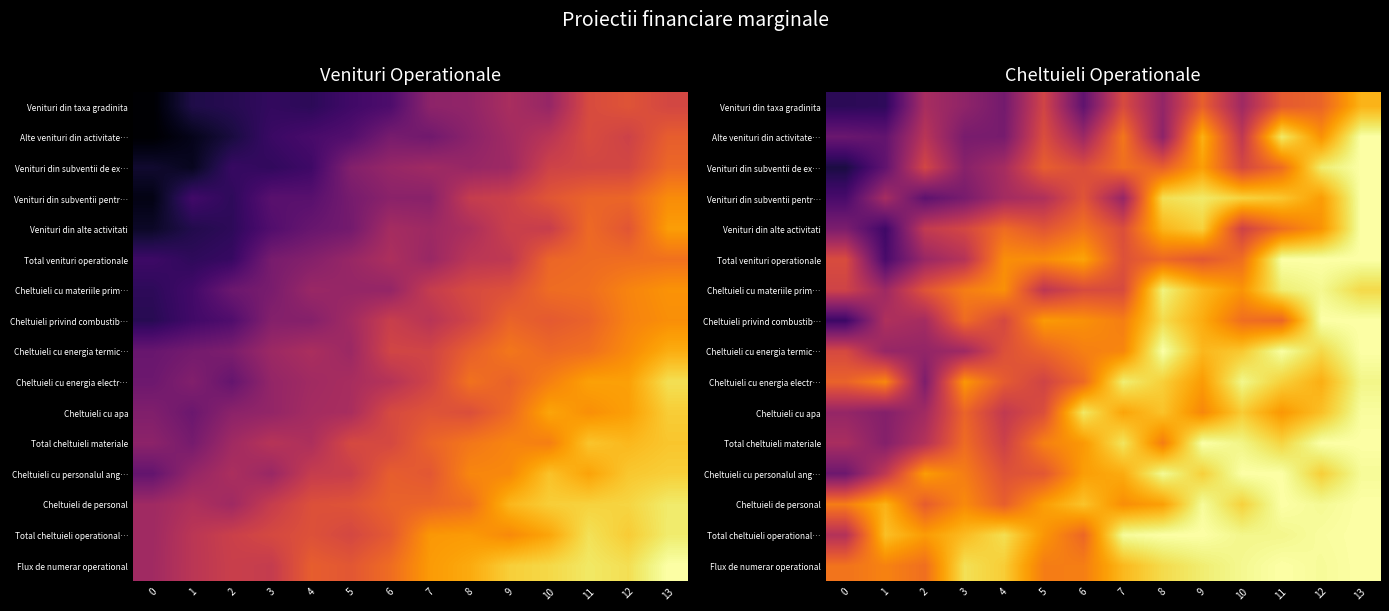

At which label does Venituri din taxa gradinita reach its peak?

13